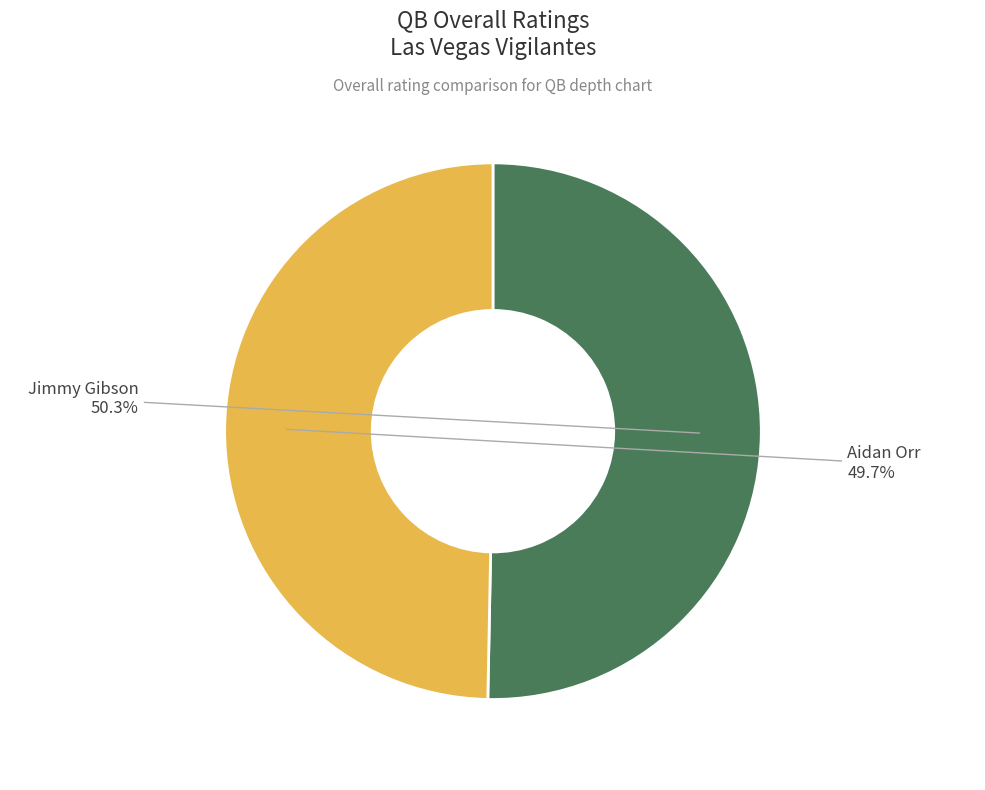

Is there any slice that represents more than half of the pie?

Yes